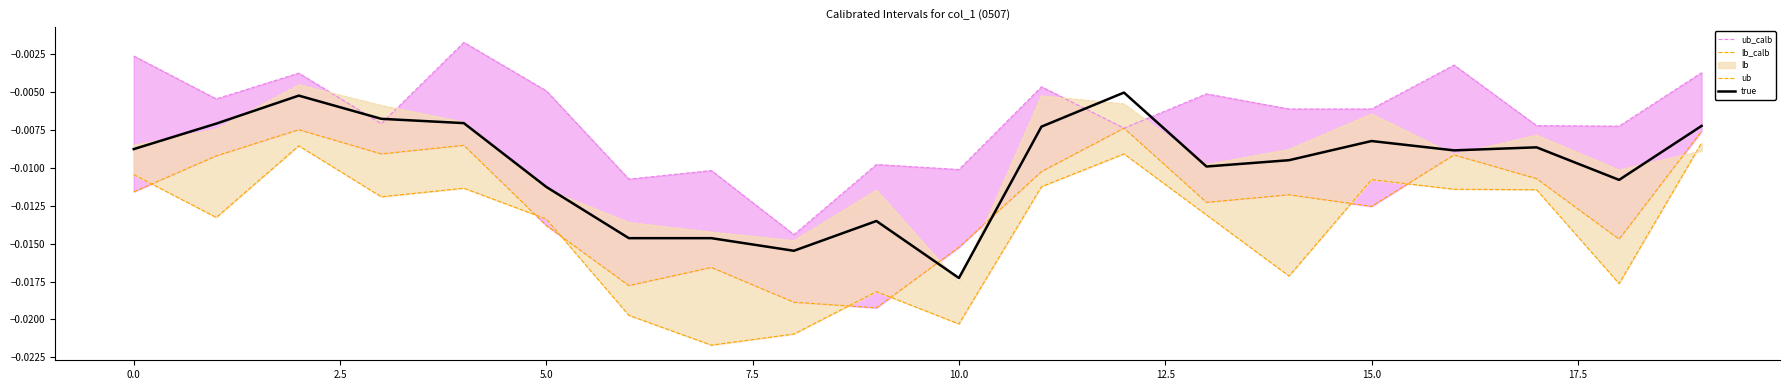

At which label does true reach its minimum?

10.0